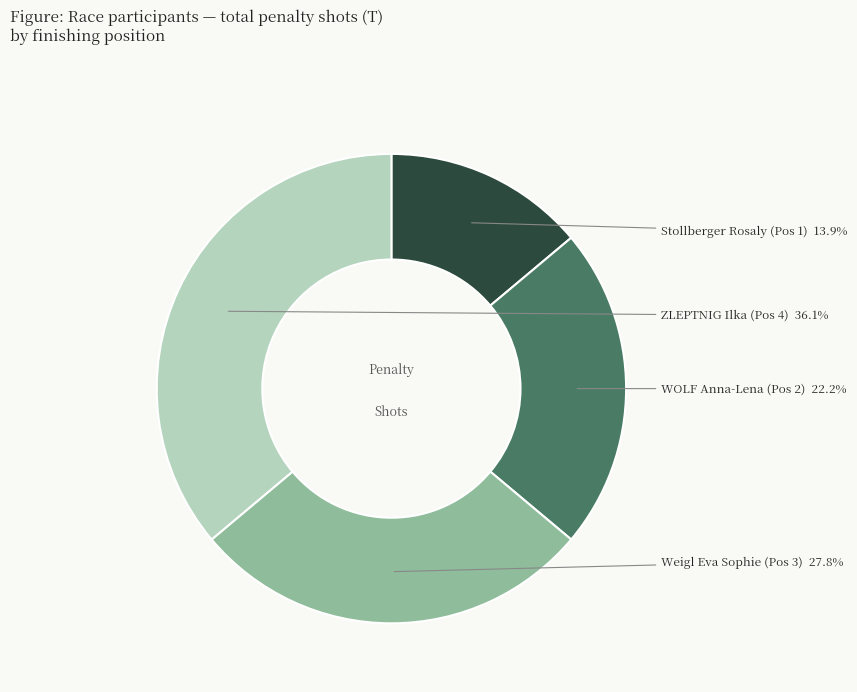

Which slice is the smallest?

Stollberger Rosaly (Pos 1)